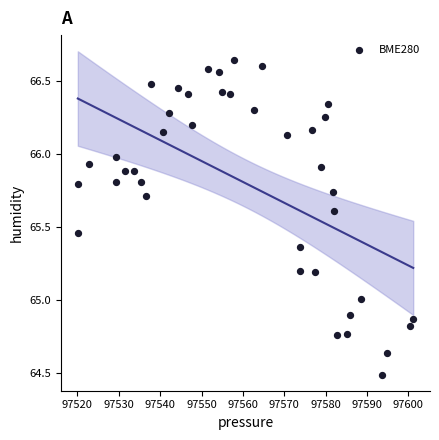

How many data points are displayed?

40